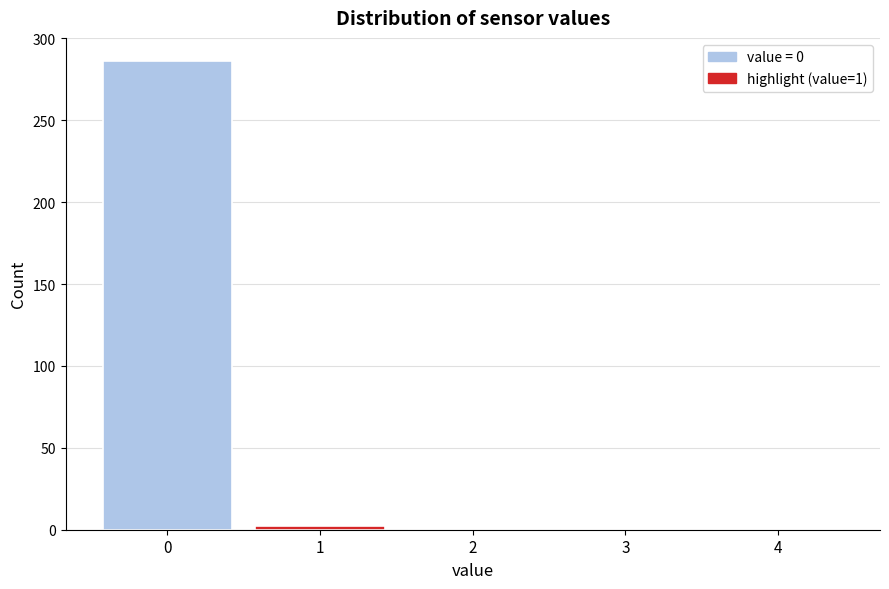

Reading left to right, transcribe all the data shown in this chart.

0=286	1=2	2=0	3=0	4=0